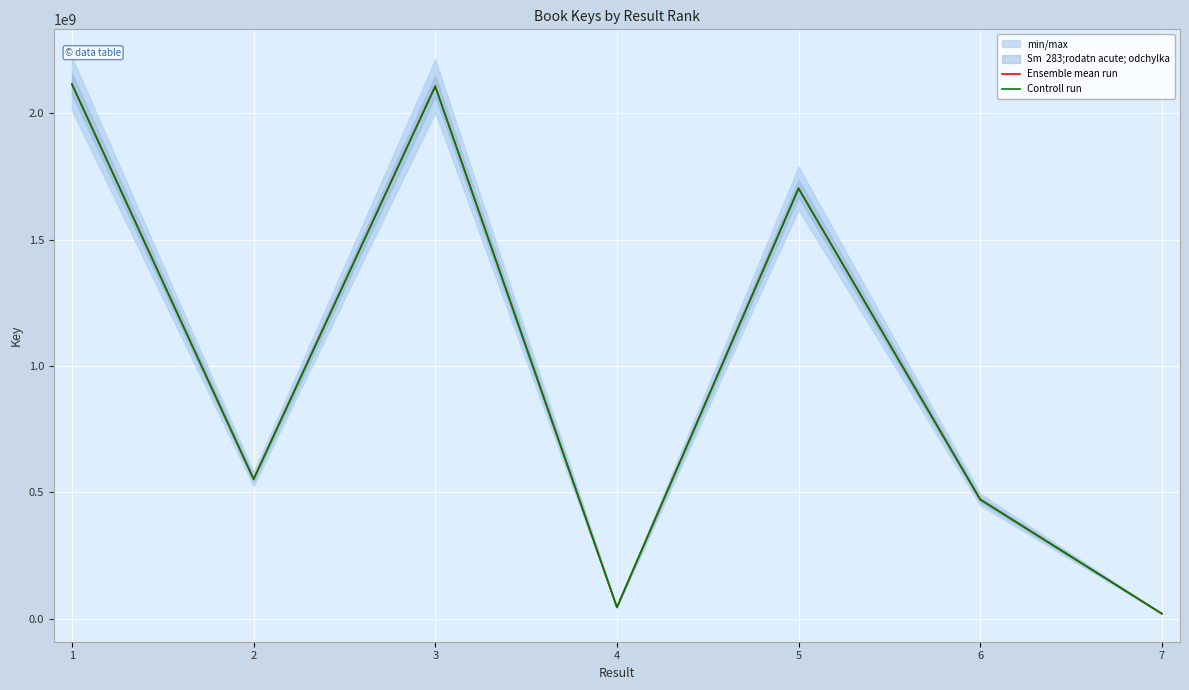

At which category is the sum across all series the highest?

1